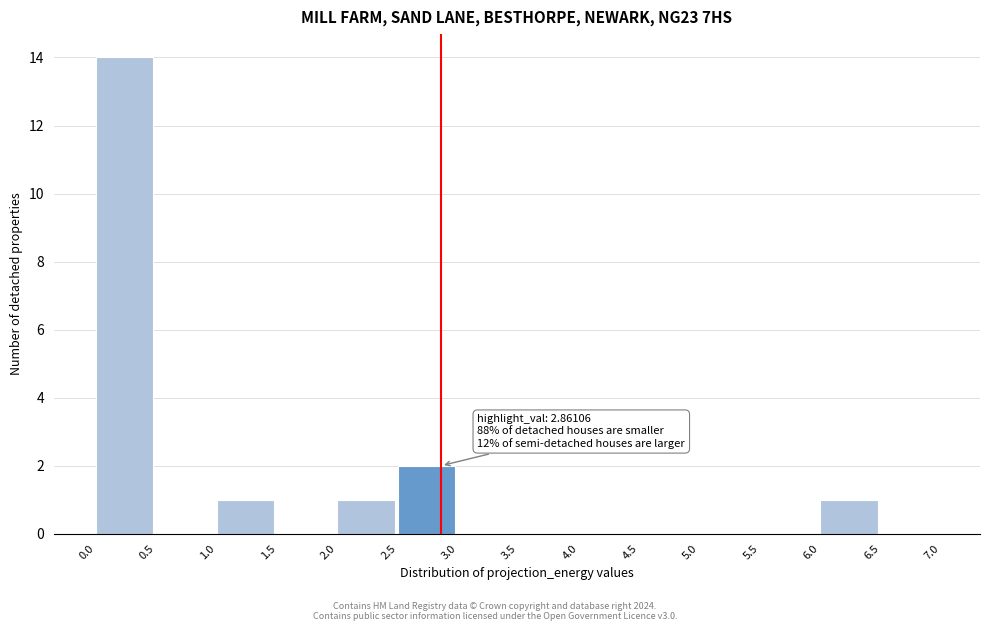

Over which range of the x-axis is the bar tallest?

0.0 to 0.5